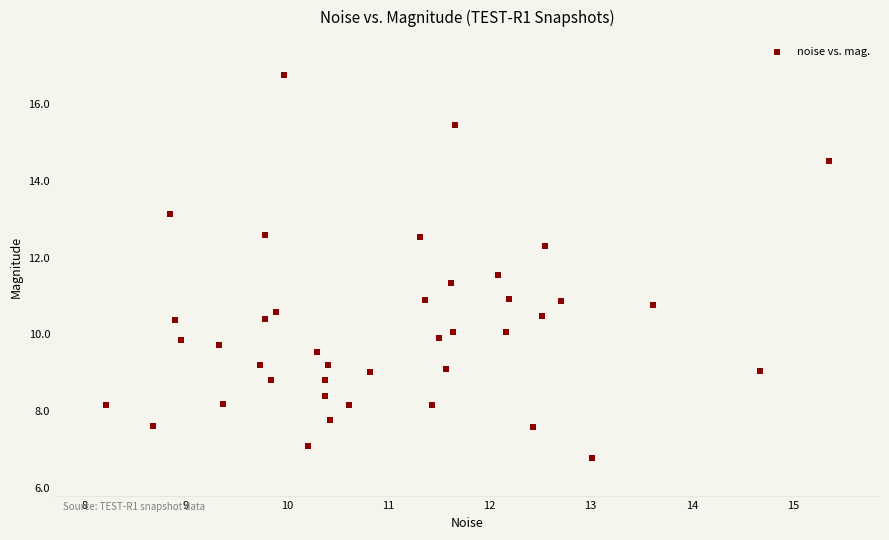

What is the range of Y values (max minus min)?

10.0